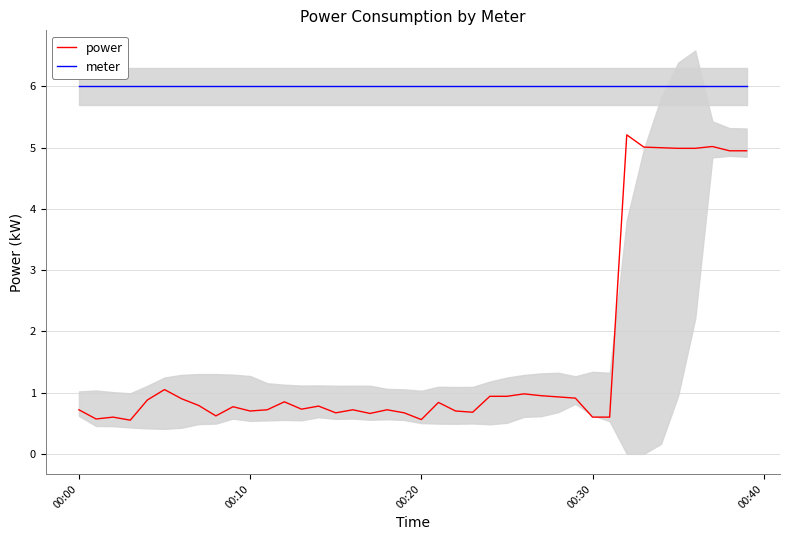

True or false: meter and power intersect in this chart.

False